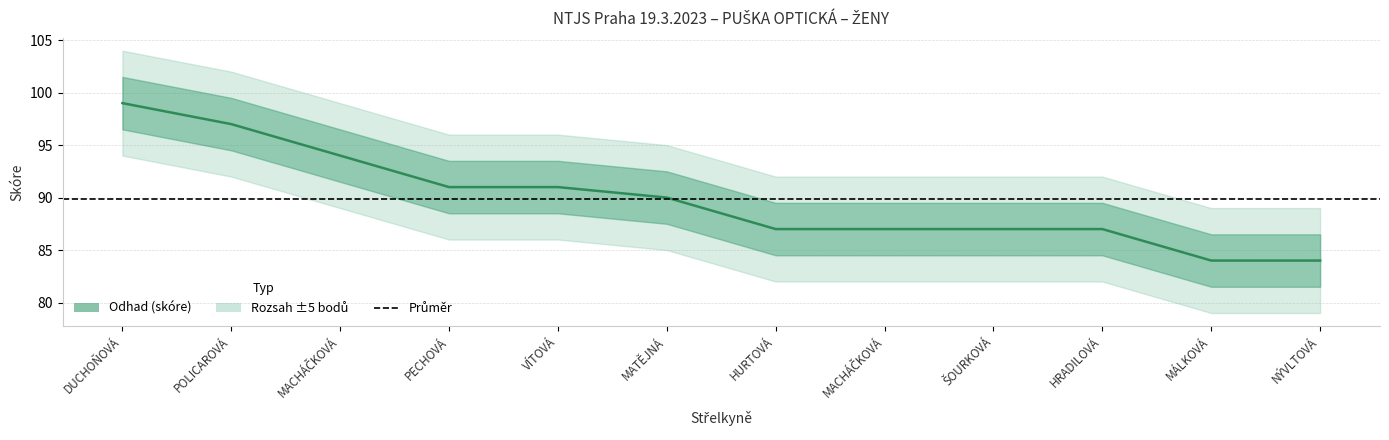

What is the average value?

90